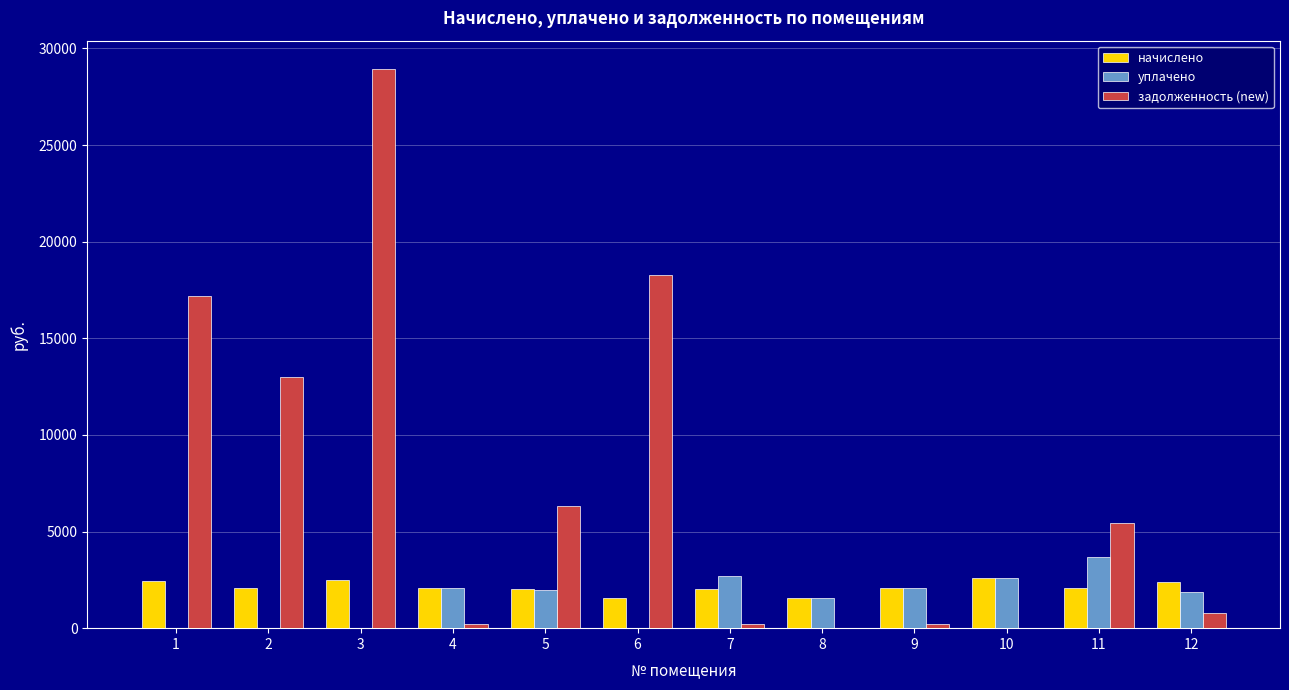

How many groups of bars are there?

12